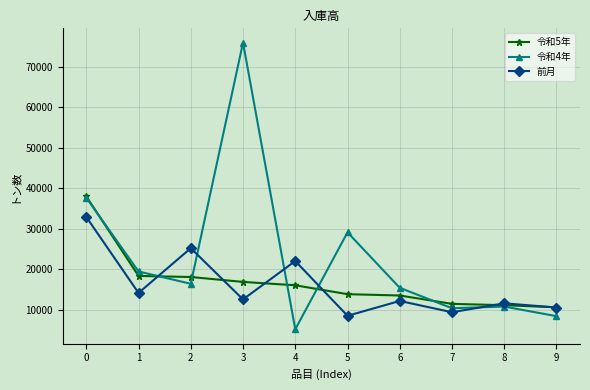

True or false: 令和5年 has a value of 37993 at 0.

True